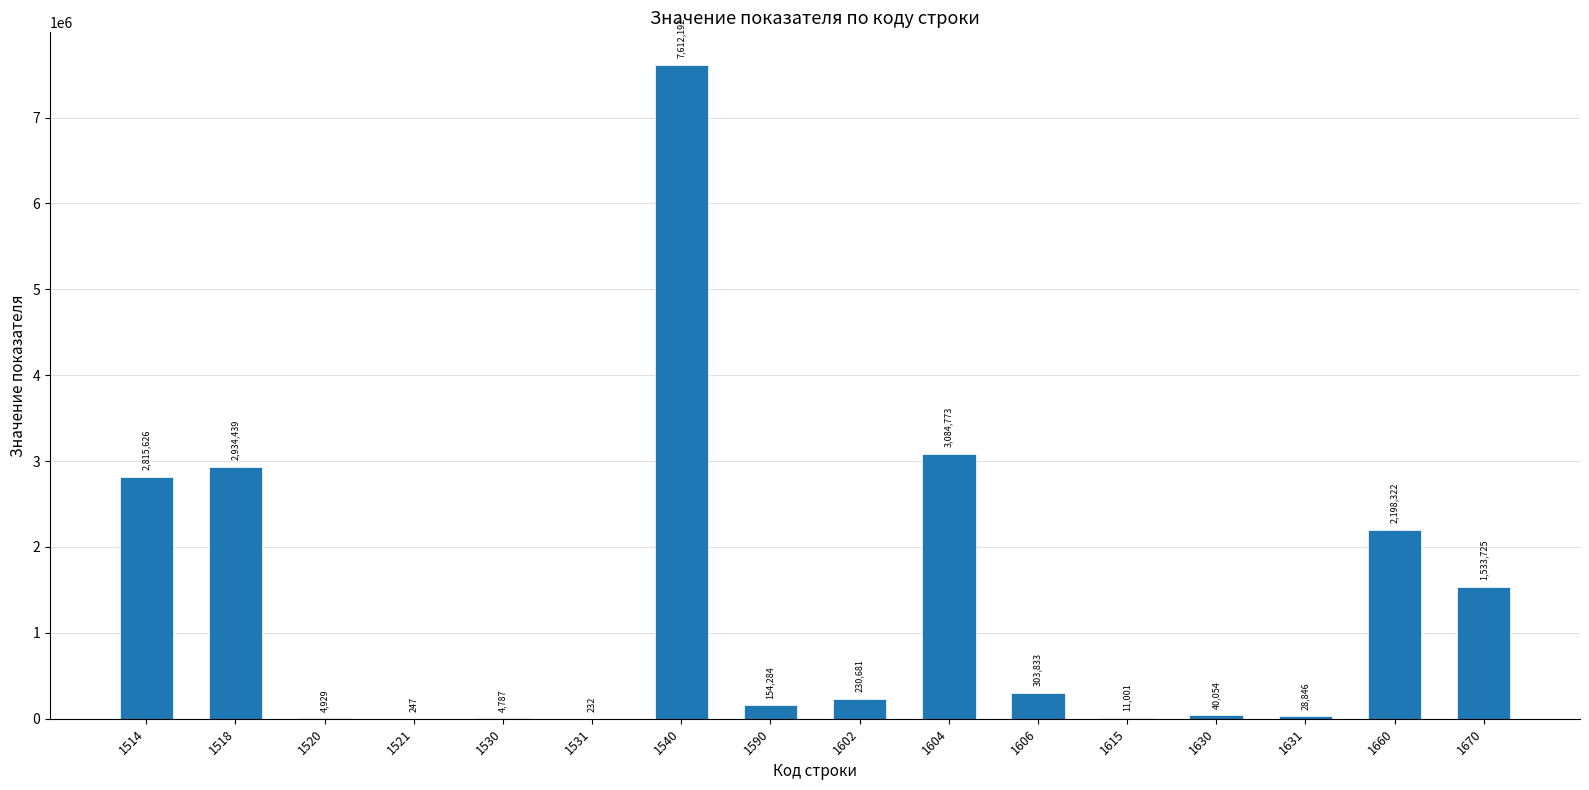

At which label does the data first exceed 230681?

1514